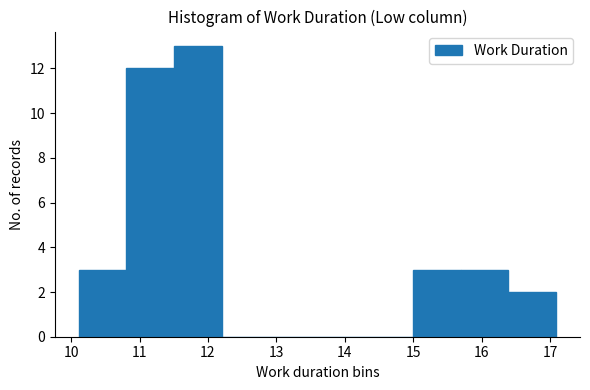

Reading left to right, list every bar in this chart as the range it spans on the x-axis followed by its height. Neither the bar edges nor the heights are printed on the chart, so give them approximately, as read against the axes.

10.1 to 10.8: 3
10.8 to 11.5: 12
11.5 to 12.2: 13
12.2 to 12.9: 0
12.9 to 13.6: 0
13.6 to 14.3: 0
14.3 to 15.0: 0
15.0 to 15.7: 3
15.7 to 16.4: 3
16.4 to 17.1: 2